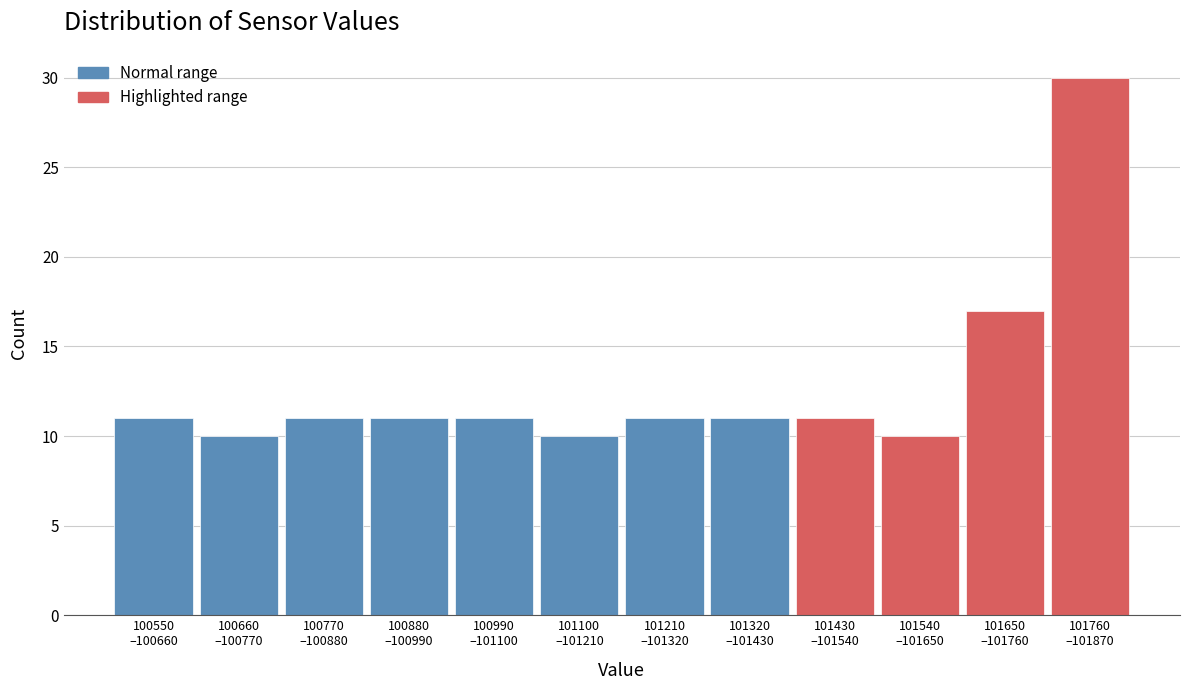

Reading right to left, extract all data points from this chart.

30	17	10	11	11	11	10	11	11	11	10	11